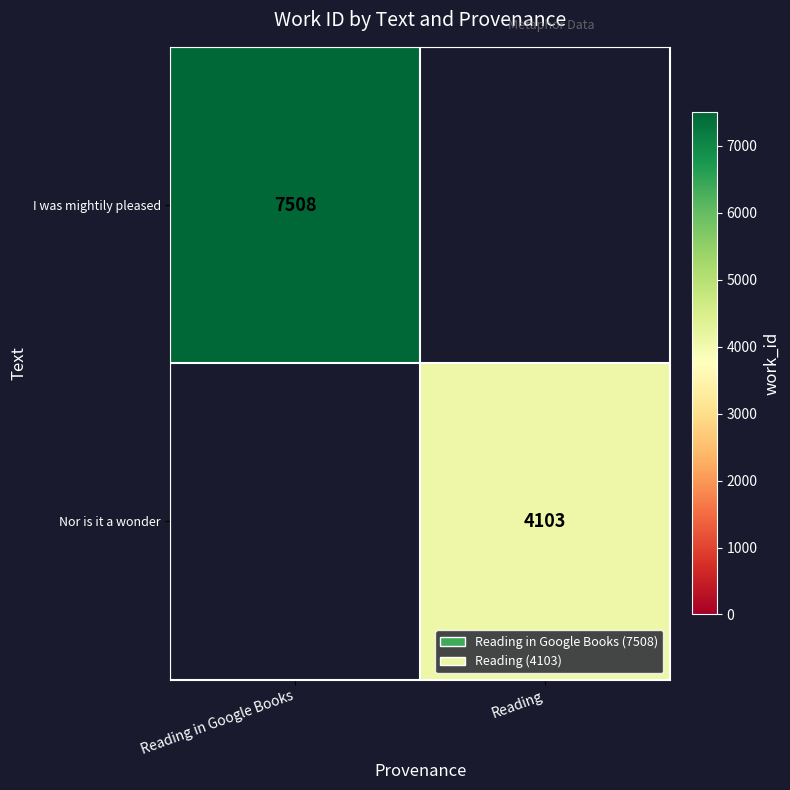

The value of I was mightily pleased at Reading in Google Books is 4912. True or false?

False